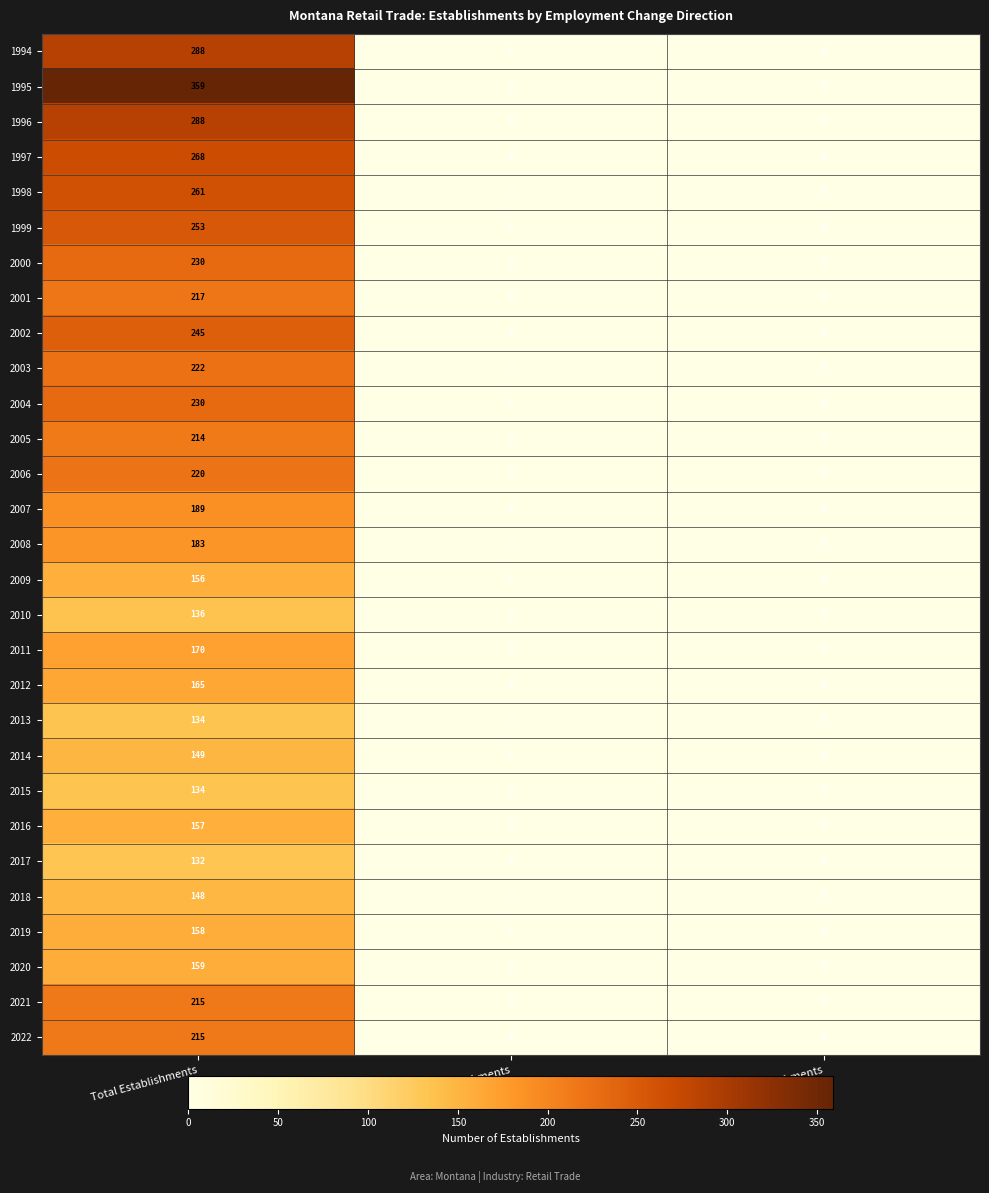

At which category is the sum across all series the highest?

Total Establishments